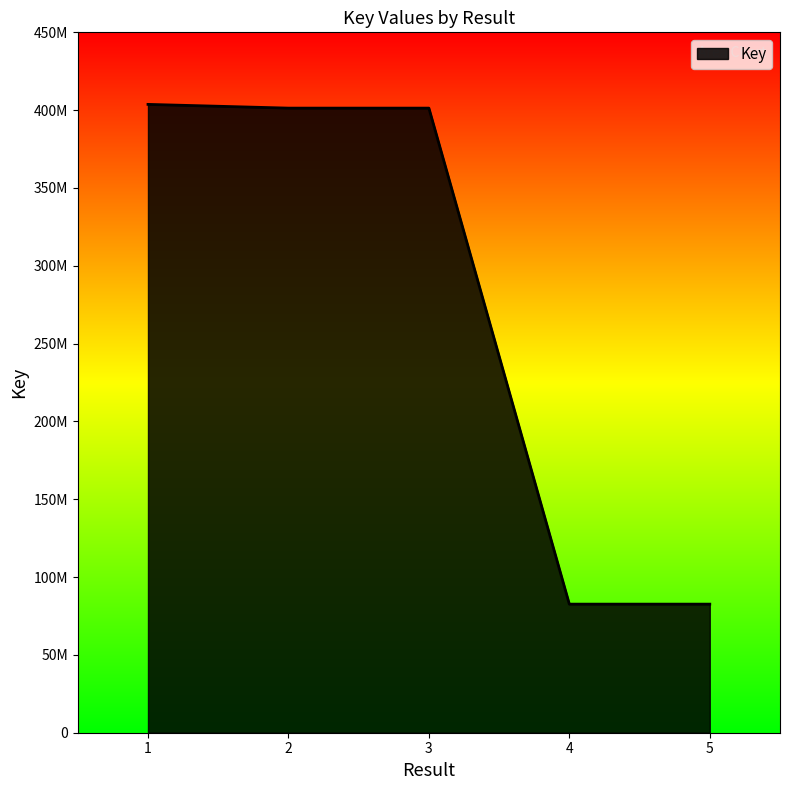

Read the value at 3.

401304165